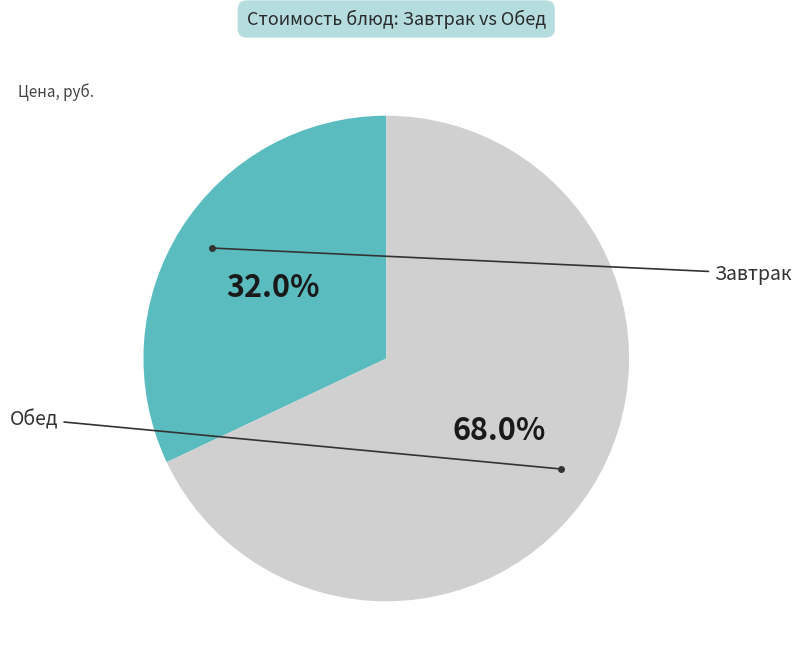

Does any single category account for the majority?

Yes